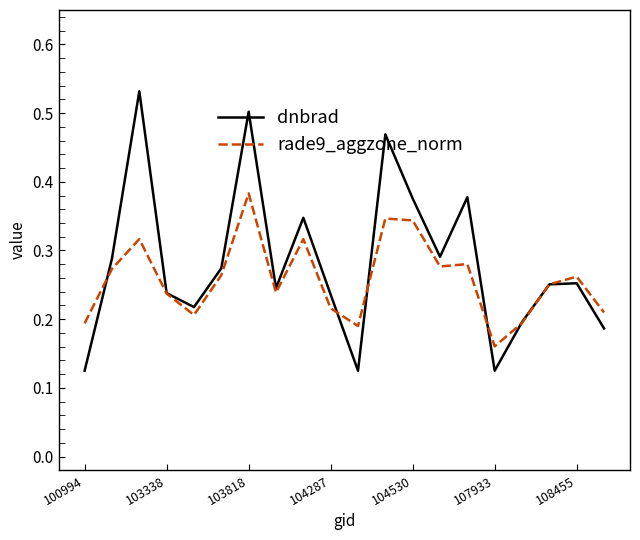

Which series has the widest spread of values?

dnbrad